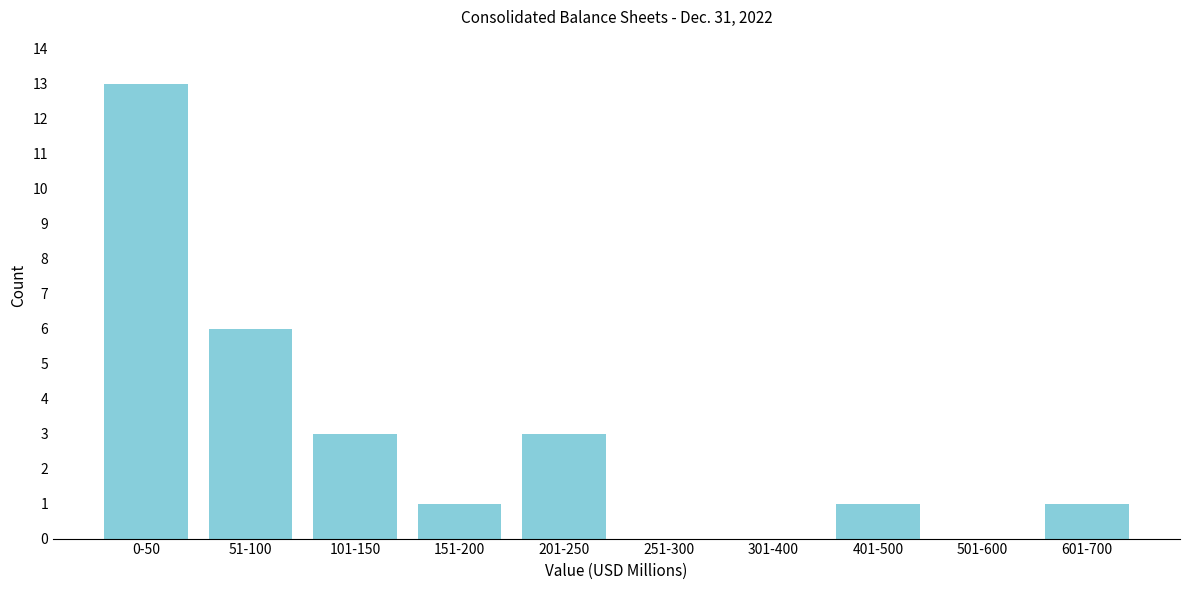

Reading left to right, extract all data points from this chart.

0-50=13	51-100=6	101-150=3	151-200=1	201-250=3	251-300=0	301-400=0	401-500=1	501-600=0	601-700=1